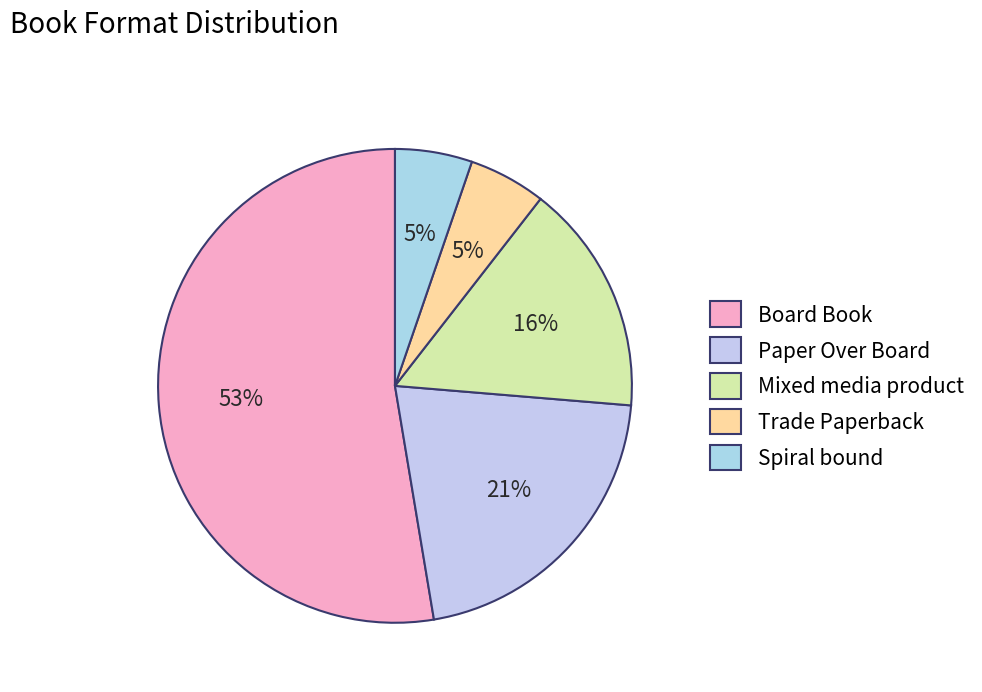

Combined, do Trade Paperback and Board Book account for over 50%?

Yes